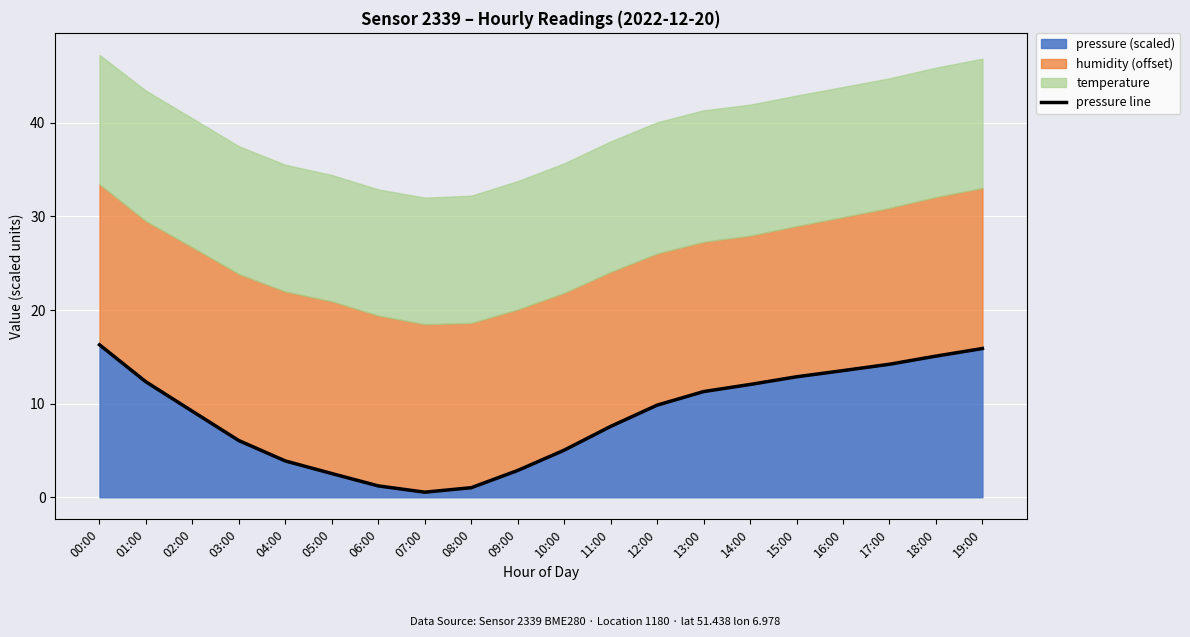

Which has a higher value, 13:00 or 14:00?

14:00